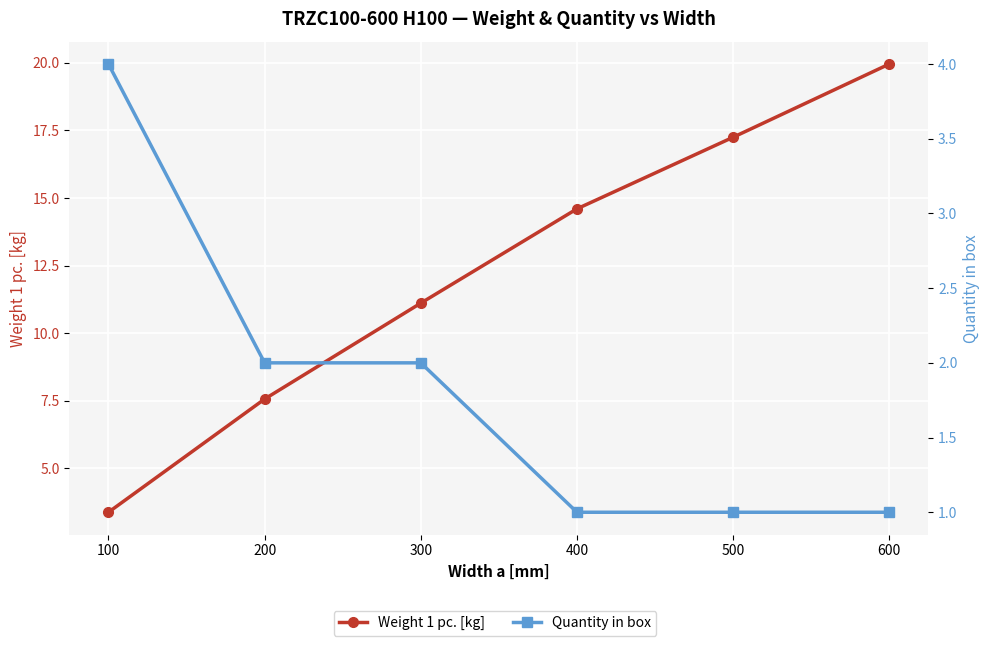

What is the difference between the maximum and minimum values in the Weight 1 pc. [kg] series?

16.6